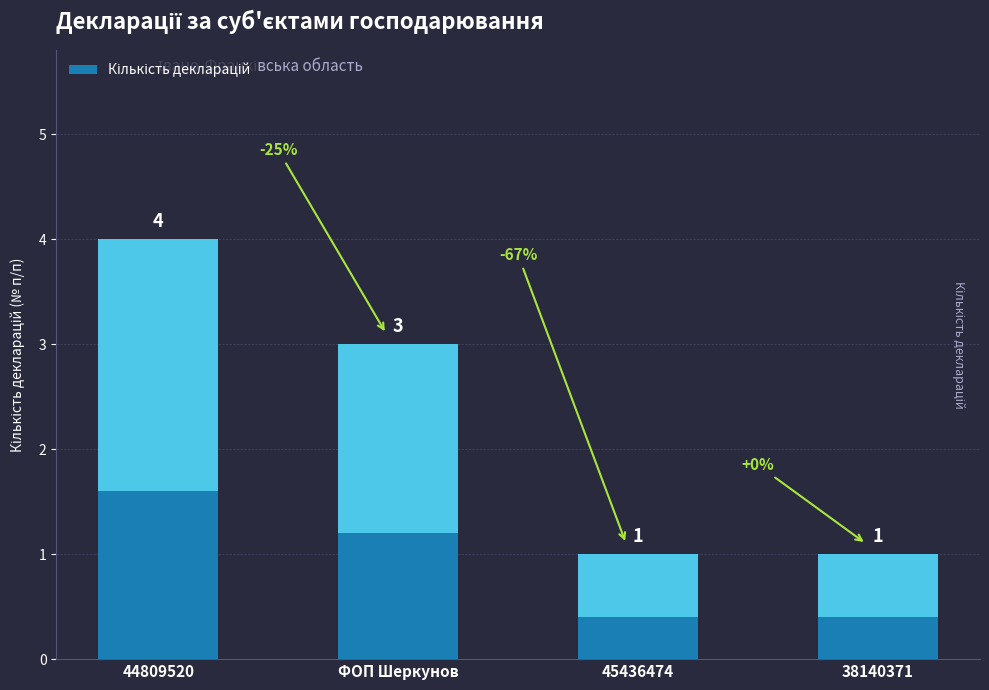

Which has a higher value, 45436474 or 44809520?

44809520